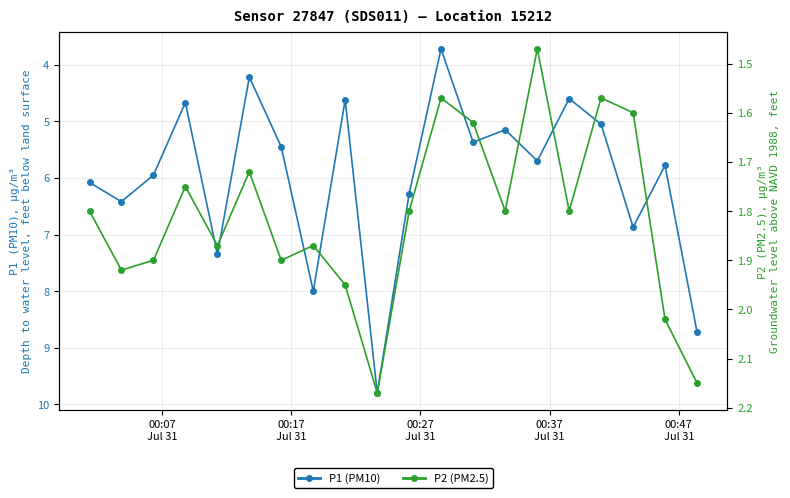

Which series has the largest total across all categories?

P1 (PM10)